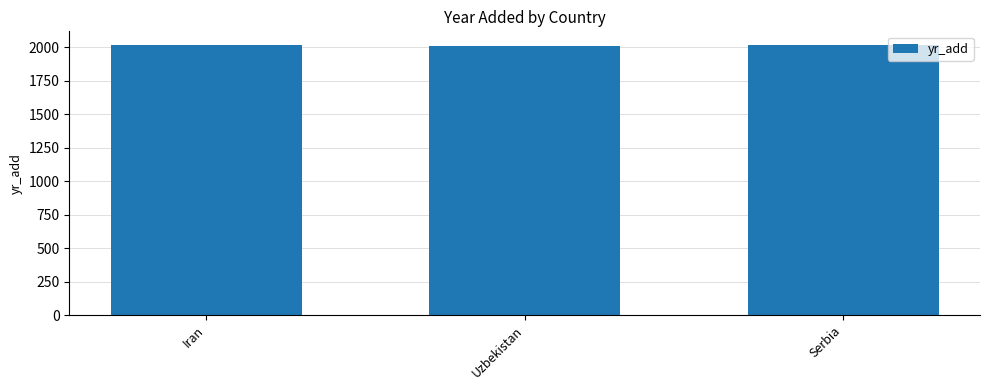

How many categories are shown in the chart?

3